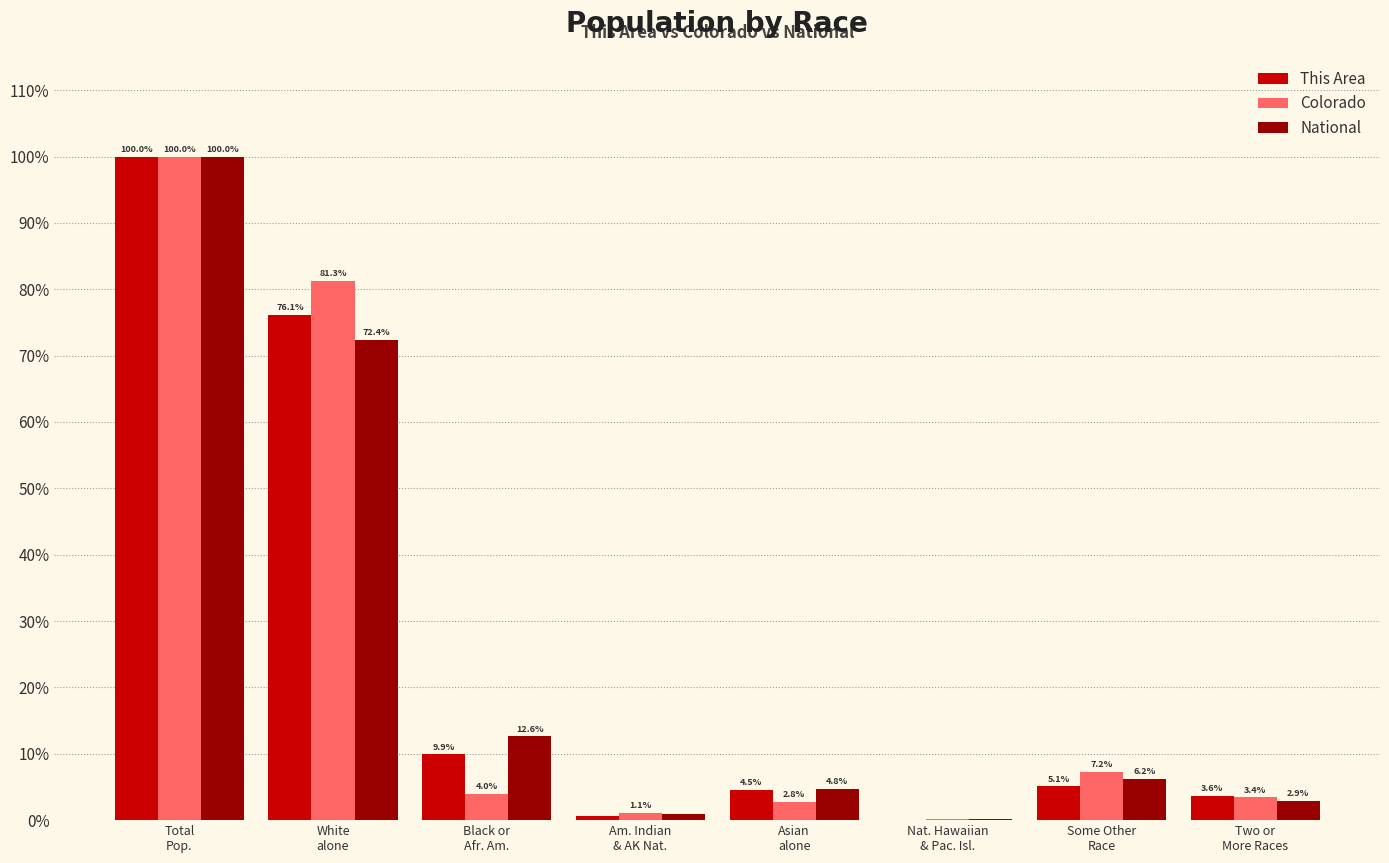

Is it true that National equals 4.5 at Black or
Afr. Am.?

False